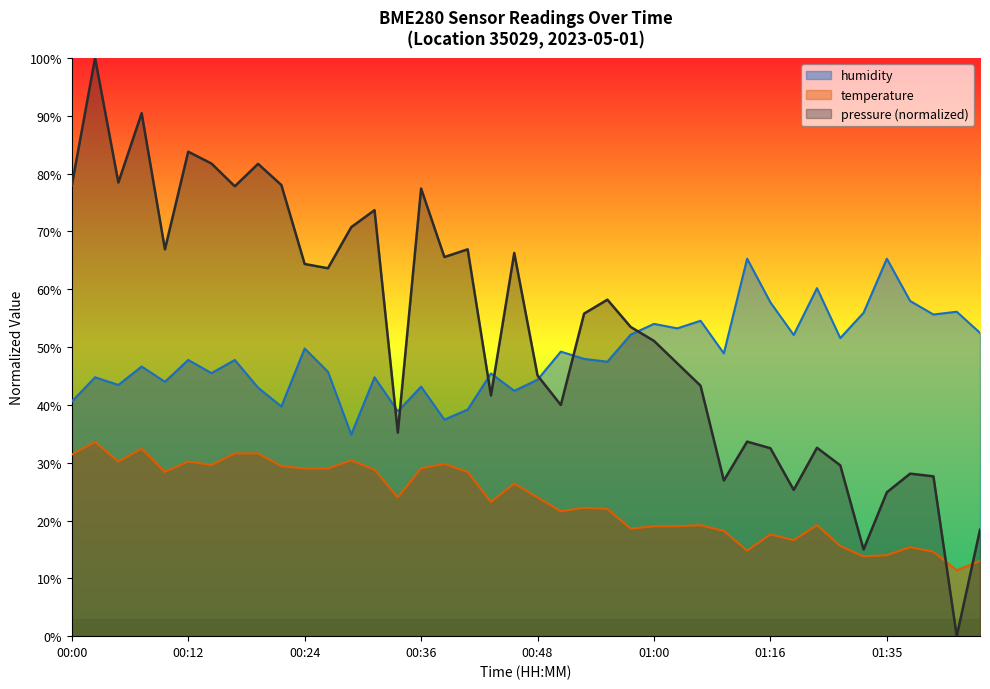

The temperature series shows 32.4 at 00:58. True or false?

False